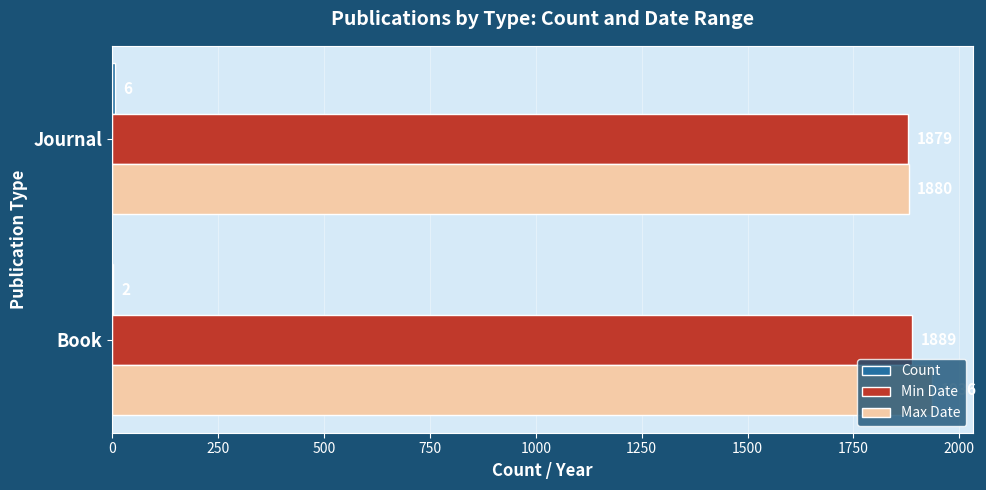

What is the total value across all series at Book?

3827